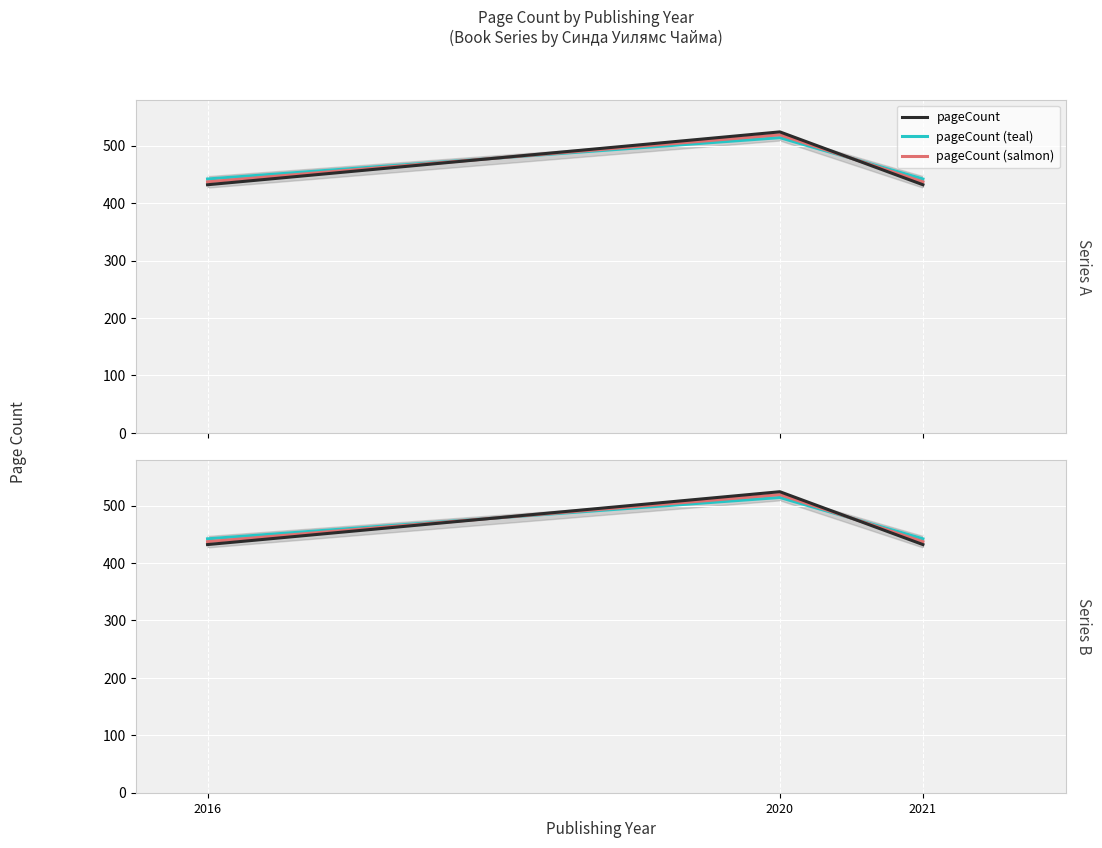

How many values in the pageCount (teal) series exceed 442?

1